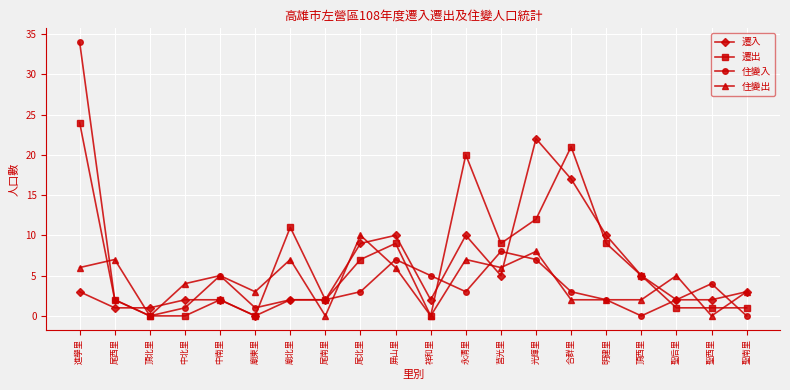

Reading left to right, what are all the values shown in this chart?

遷入: 3	1	1	2	2	0	2	2	9	10	2	10	5	22	17	10	5	2	2	3
遷出: 24	2	0	0	2	0	11	2	7	9	0	20	9	12	21	9	5	1	1	1
住變入: 34	2	0	1	5	1	2	2	3	7	5	3	8	7	3	2	0	2	4	0
住變出: 6	7	0	4	5	3	7	0	10	6	0	7	6	8	2	2	2	5	0	3